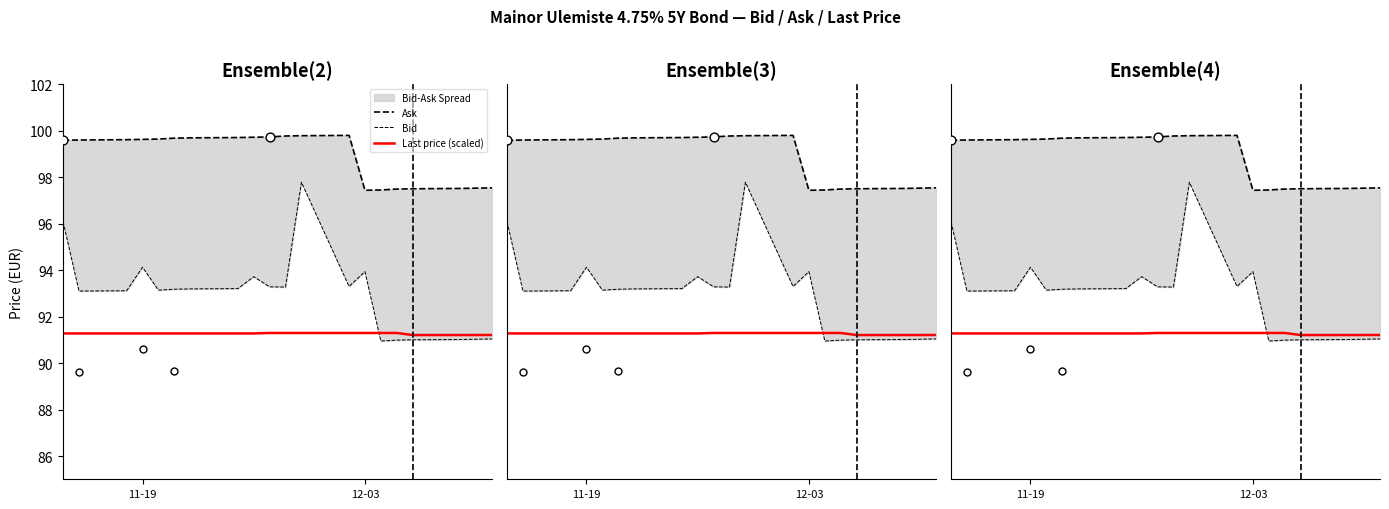

Which series contains the lowest Y value?

Bid